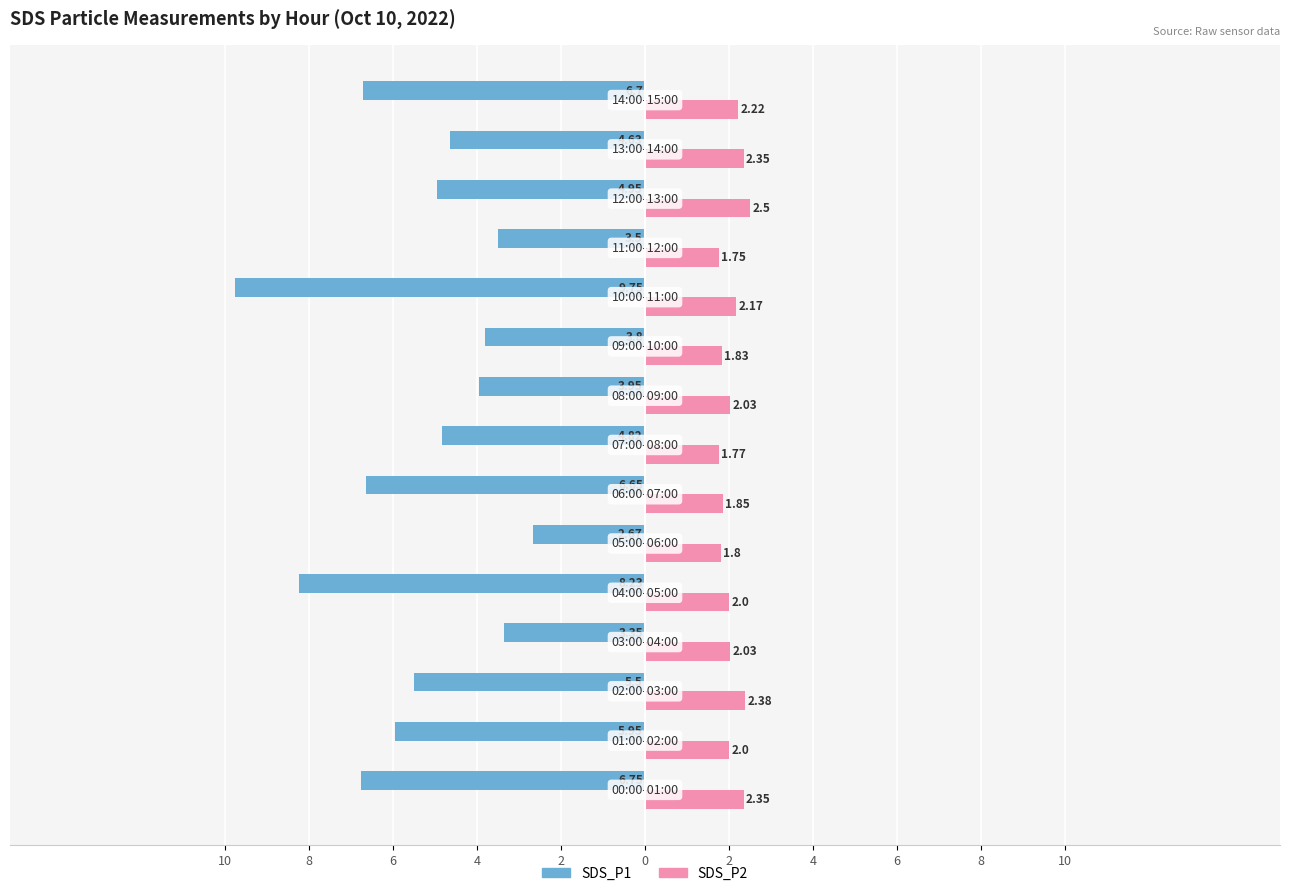

What are all the series names shown in the legend?

SDS_P1, SDS_P2